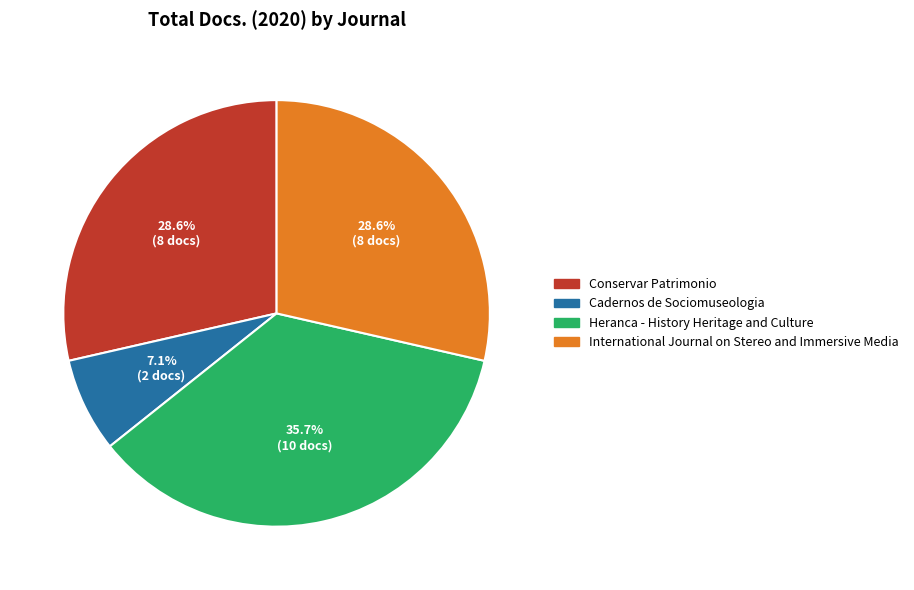

The International Journal on Stereo and Immersive Media slice represents 29% of the pie. True or false?

True